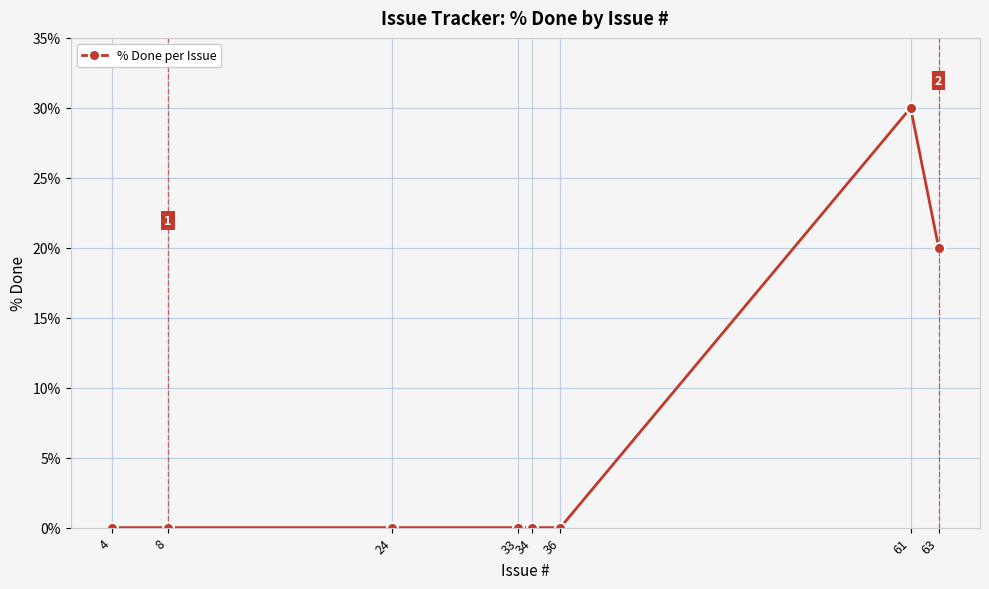

Does the chart have visible grid lines?

Yes